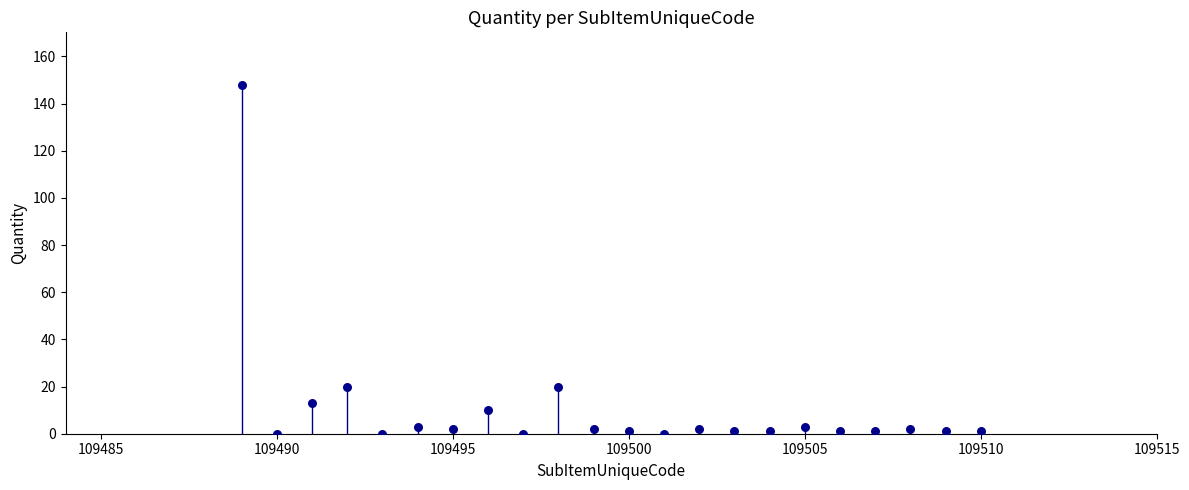

What is the range of Y values (max minus min)?

148